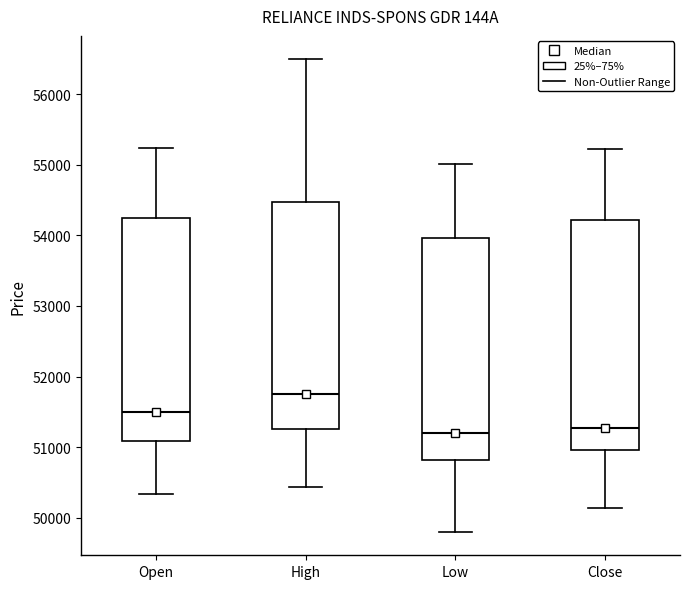

Which box has the highest median line?

High